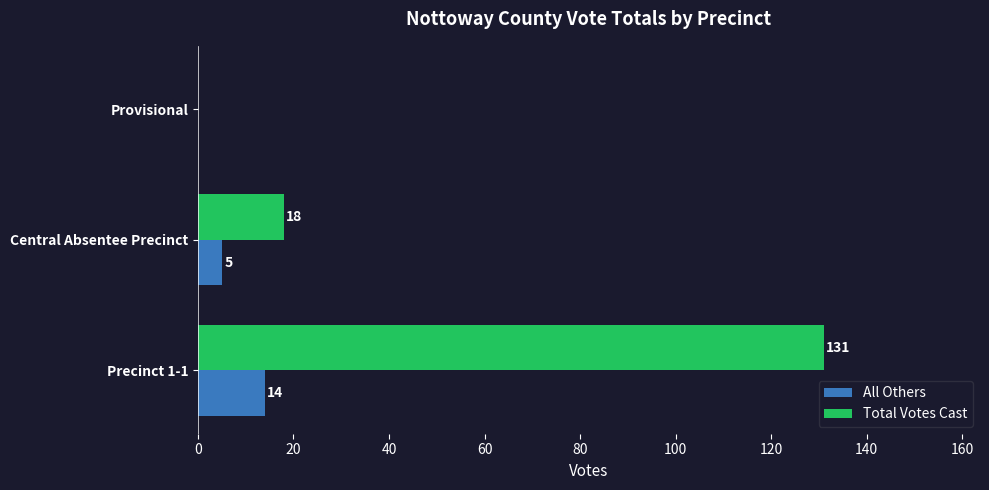

Is it true that Total Votes Cast equals 0 at Provisional?

True